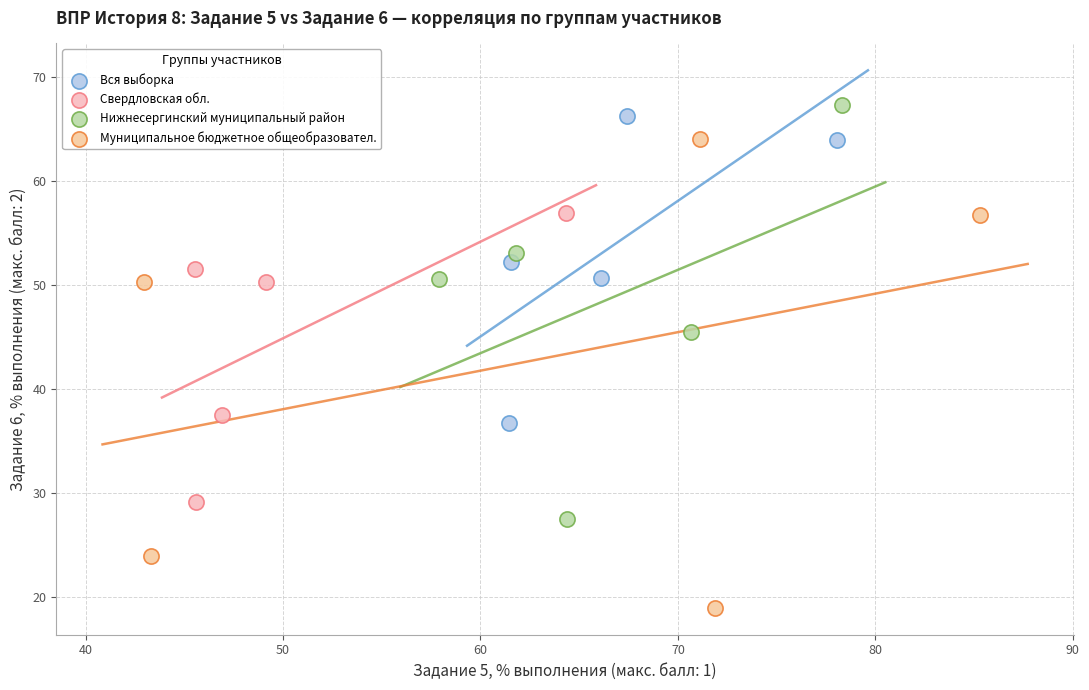

What are all the series names shown in the legend?

Вся выборка, Свердловская обл., Нижнесергинский муниципальный район, Муниципальное бюджетное общеобразовател.